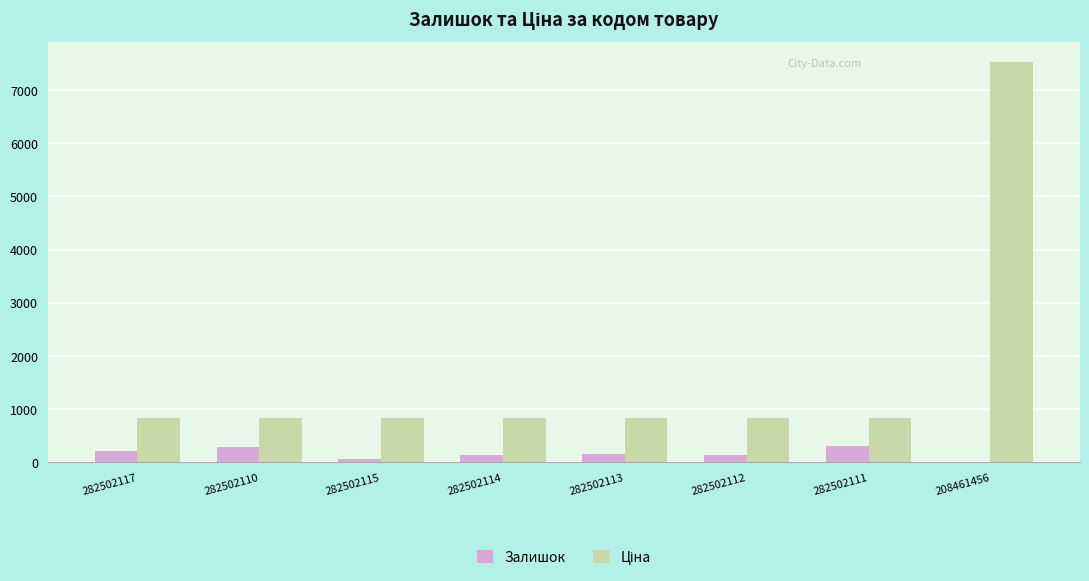

The Залишок series shows 288.0 at 282502110. True or false?

True